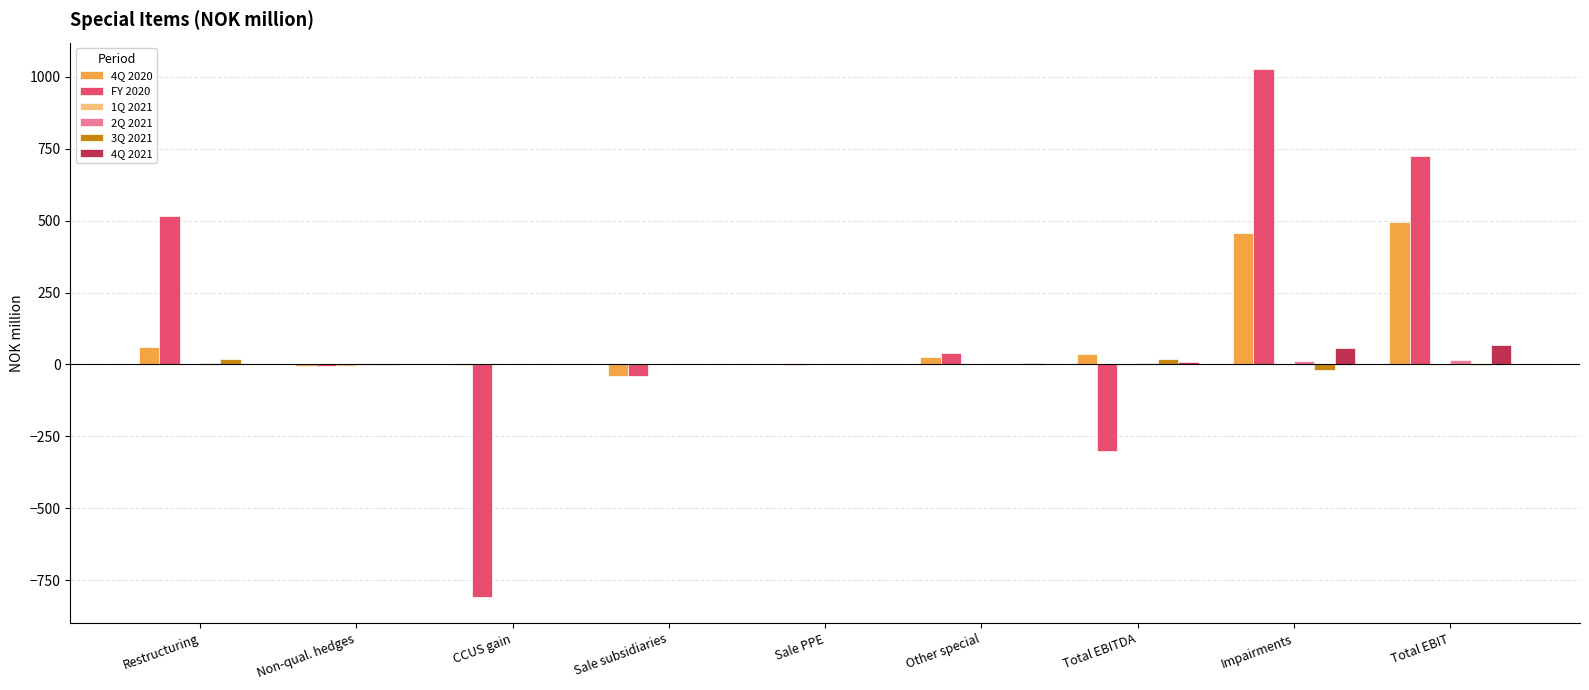

Where does the FY 2020 series first go above -3?

Restructuring